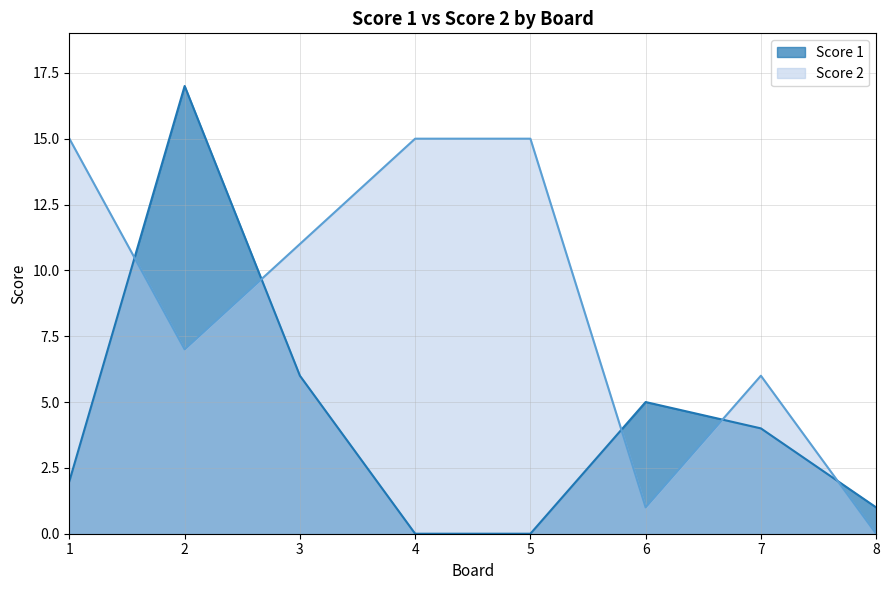

Which category has the highest value in the Score 1 series?

2